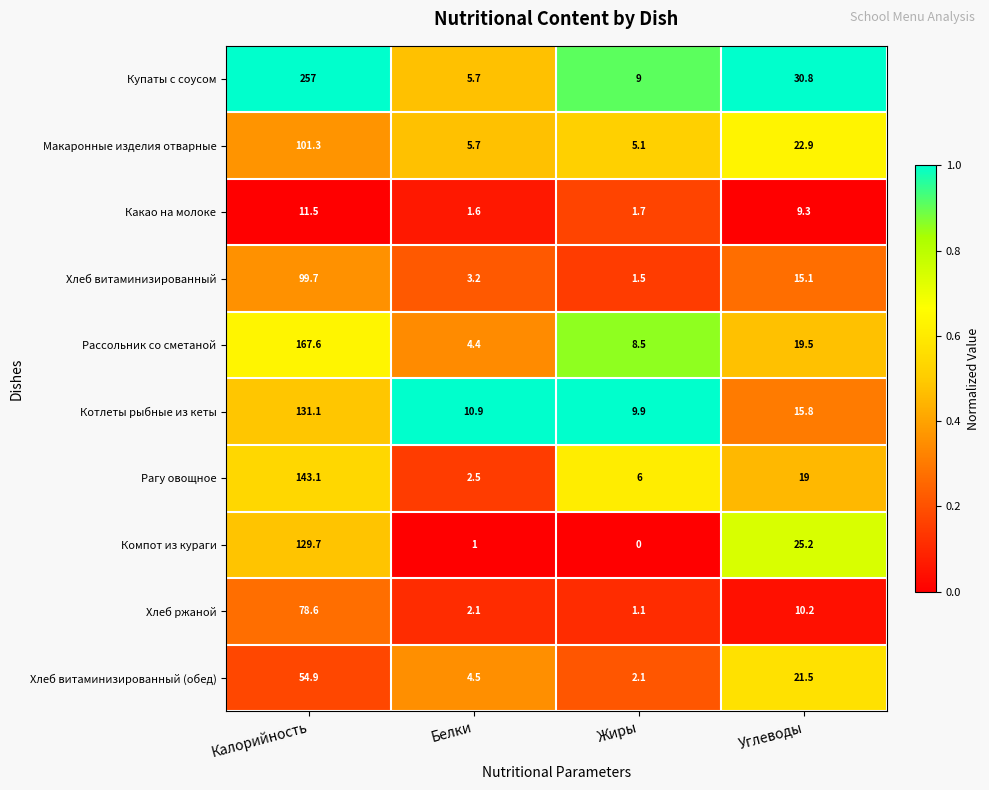

Which series has the largest range (max minus min)?

Купаты с соусом